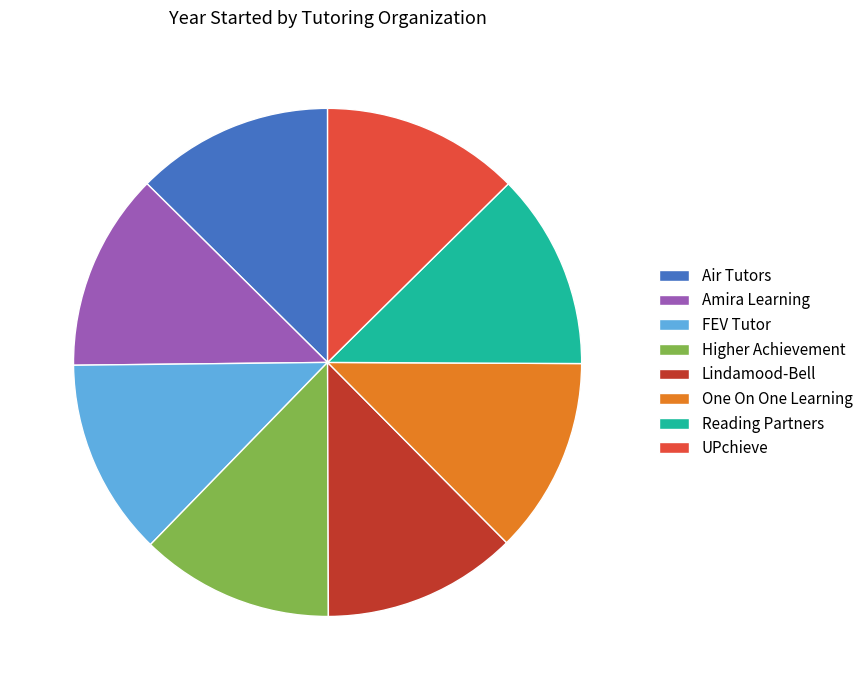

Is Amira Learning the majority of the pie?

No